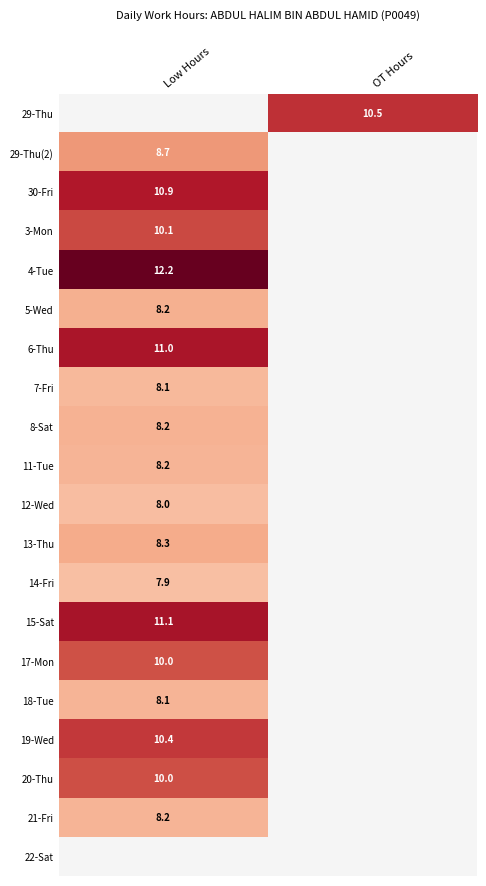

The value of 4-Tue at Low Hours is 12.2. True or false?

True